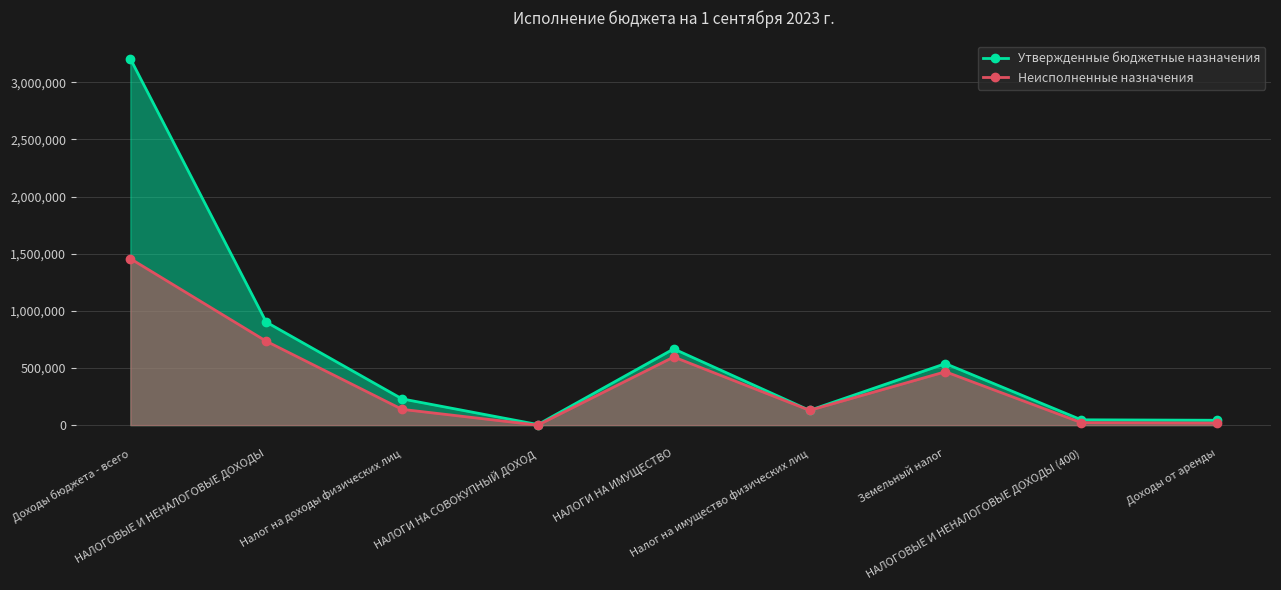

List the labels in order of Неисполненные назначения value, smallest first.

НАЛОГИ НА СОВОКУПНЫЙ ДОХОД, Доходы от аренды, НАЛОГОВЫЕ И НЕНАЛОГОВЫЕ ДОХОДЫ (400), Налог на имущество физических лиц, Налог на доходы физических лиц, Земельный налог, НАЛОГИ НА ИМУЩЕСТВО, НАЛОГОВЫЕ И НЕНАЛОГОВЫЕ ДОХОДЫ, Доходы бюджета - всего